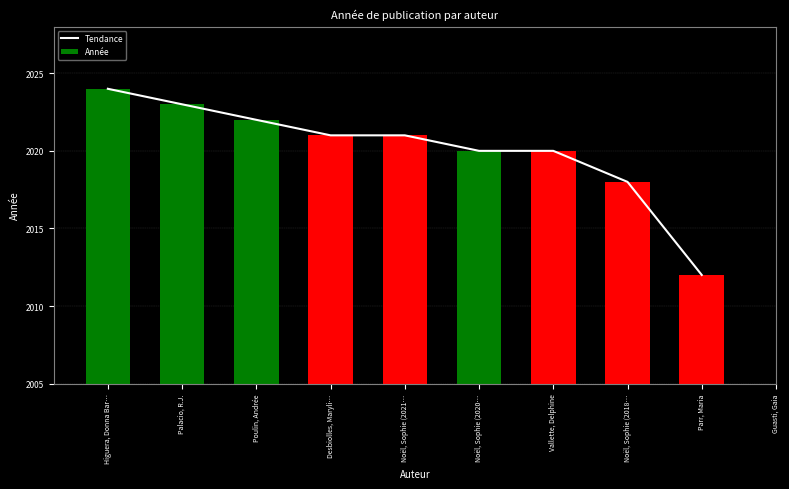

What is the minimum value for Tendance?

2012.0